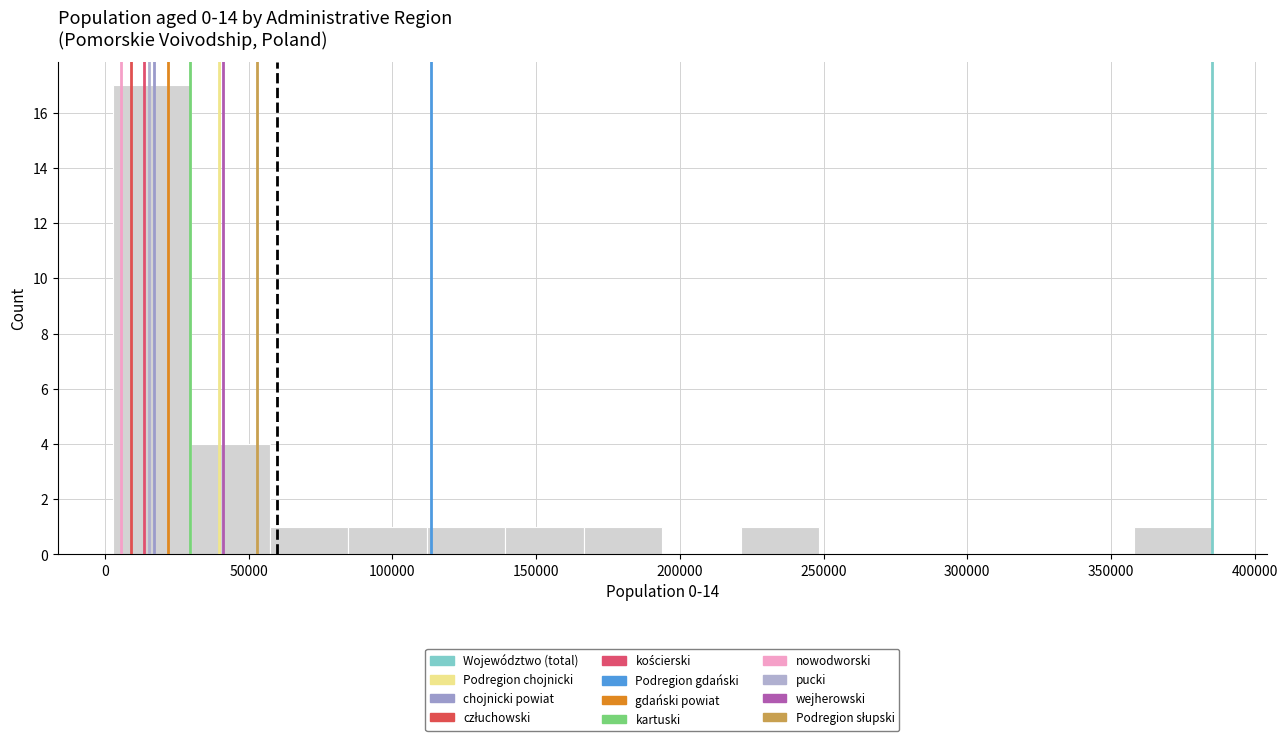

How tall is the bar that spans 140000 to 165000 on the x-axis? Neither the bar edges nor the heights are printed on the chart, so give them approximately, as read against the axes.

1